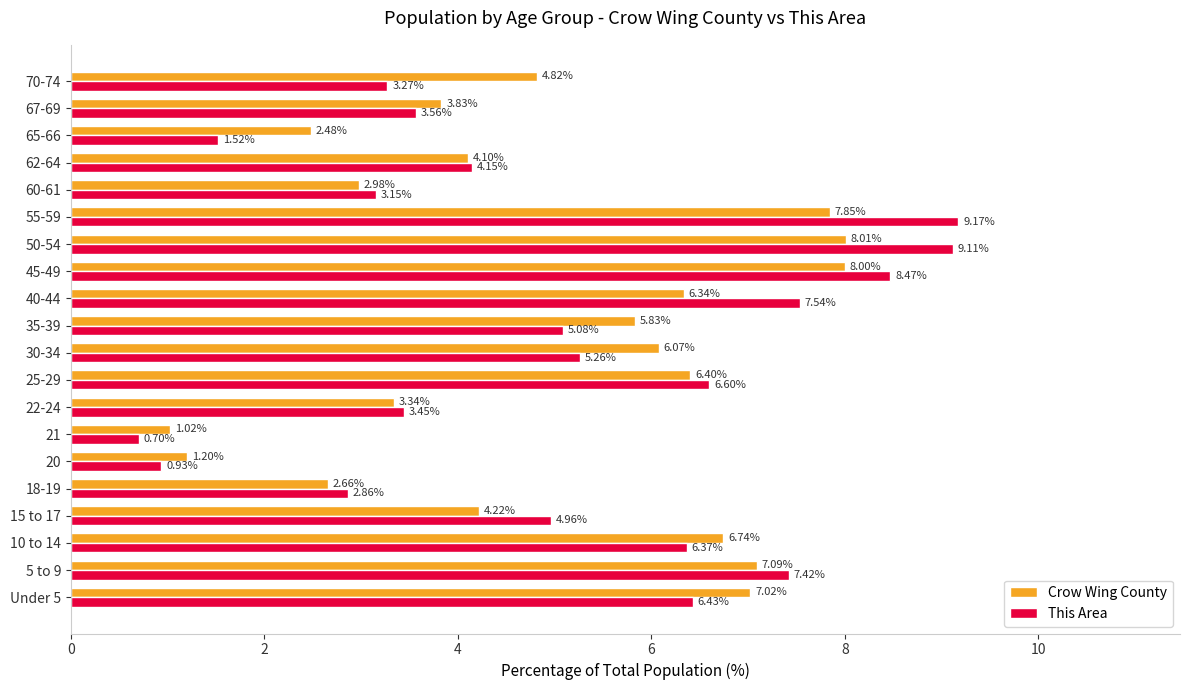

At which category does the chart reach its peak across all series?

55-59